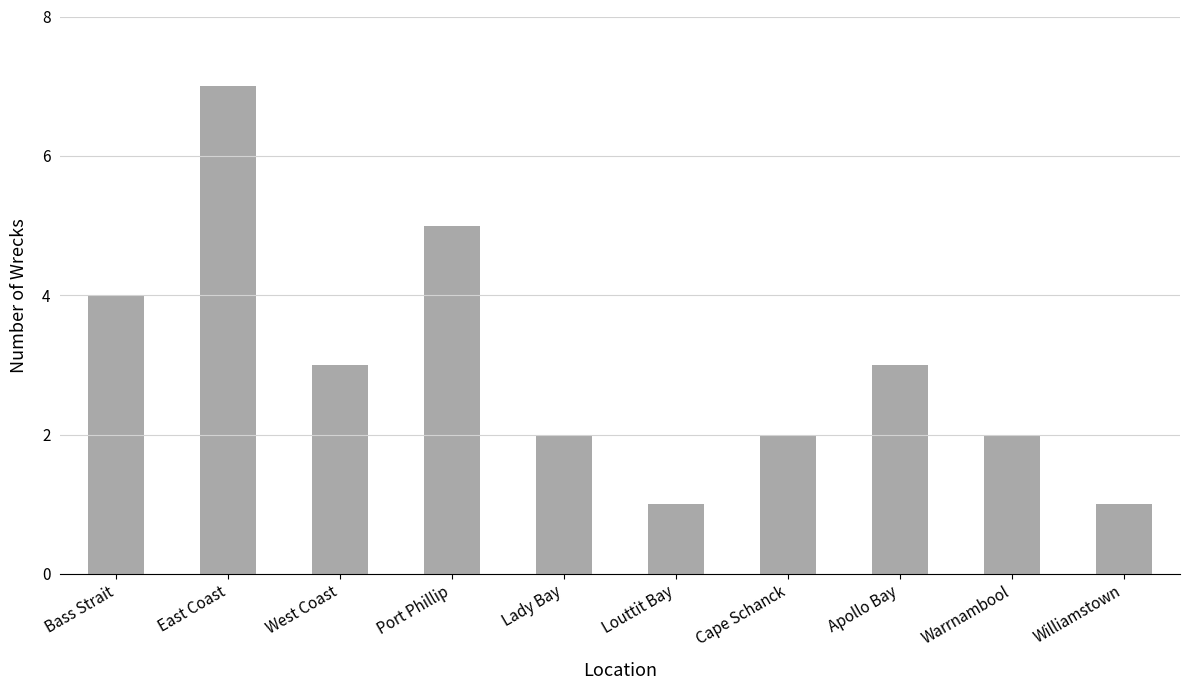

Reading left to right, list all the values displayed in this chart.

Bass Strait=4	East Coast=7	West Coast=3	Port Phillip=5	Lady Bay=2	Louttit Bay=1	Cape Schanck=2	Apollo Bay=3	Warrnambool=2	Williamstown=1